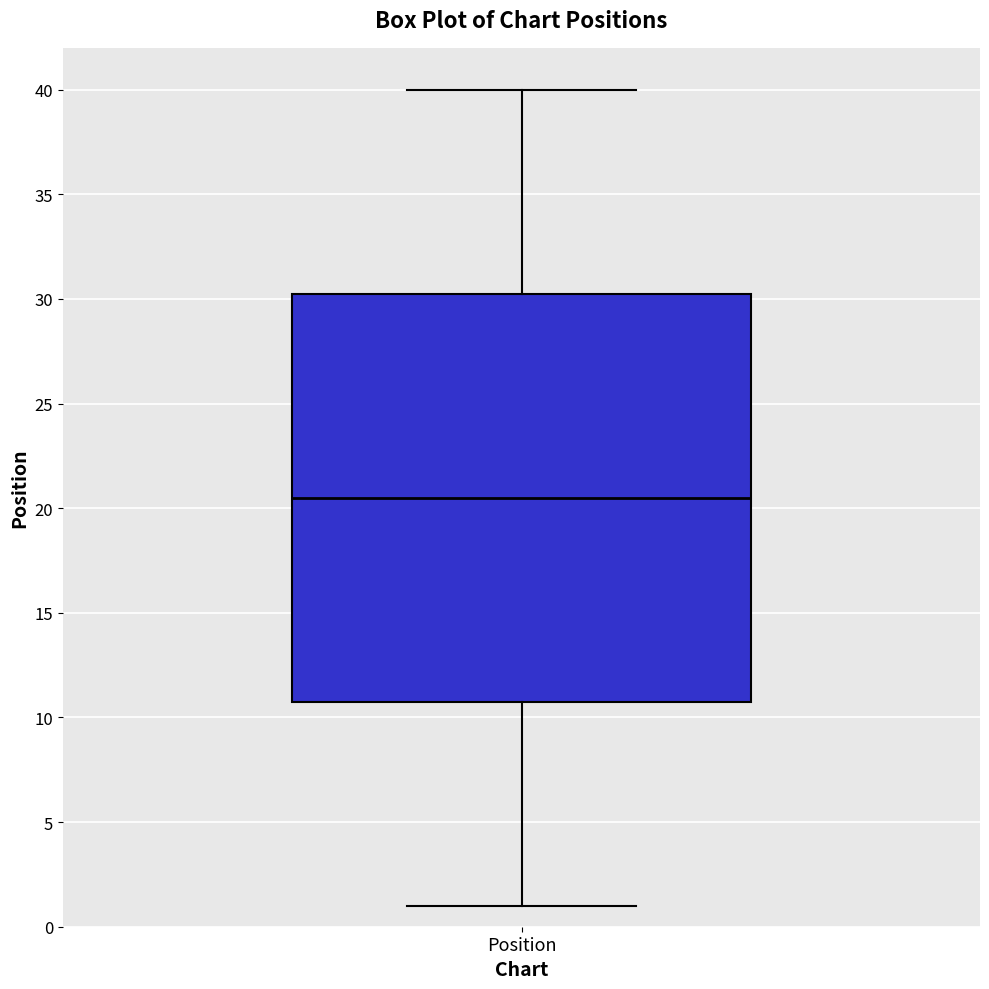

Transcribe this box plot: give where the median line is, the range the box spans, and where the two whiskers end, as read against the y-axis. The values are not printed on the chart, so give them approximately, as read against the axis.

median 20.5, box 11.0 to 30.5, whiskers 1.0 to 40.0